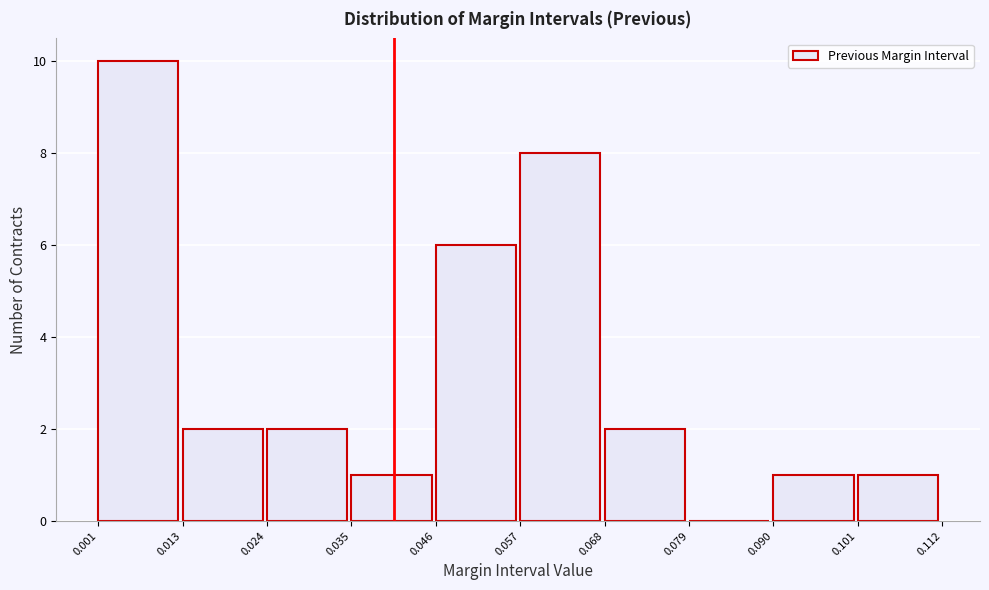

Which range on the x-axis has the tallest bar?

0.001 to 0.013